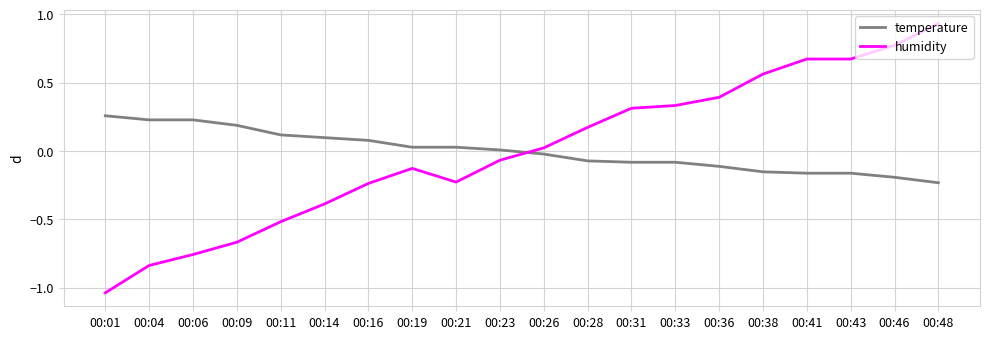

True or false: temperature and humidity intersect in this chart.

True